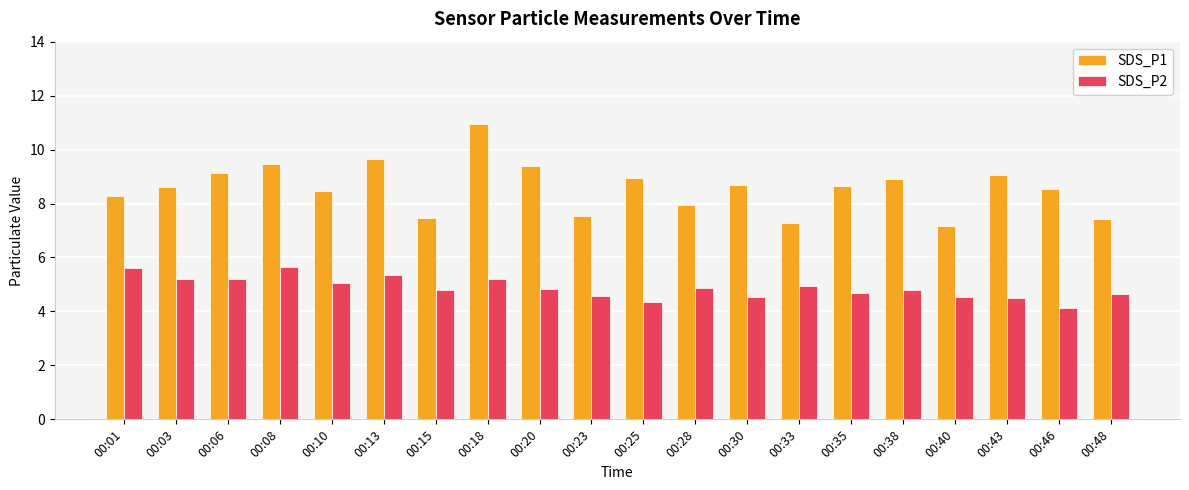

What is the average value of the SDS_P1 series?

8.6